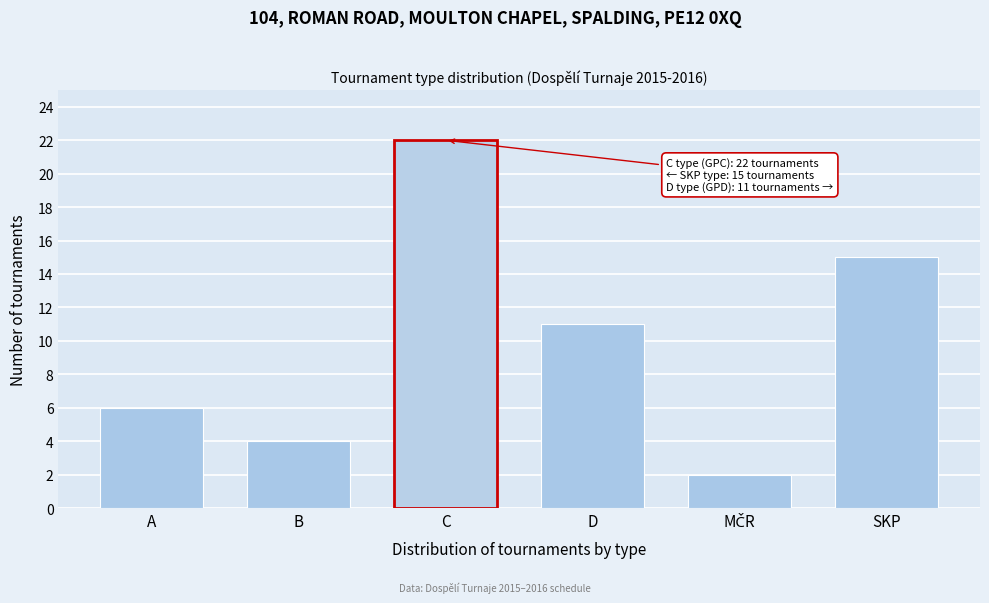

Reading right to left, transcribe all the data shown in this chart.

15	2	11	22	4	6